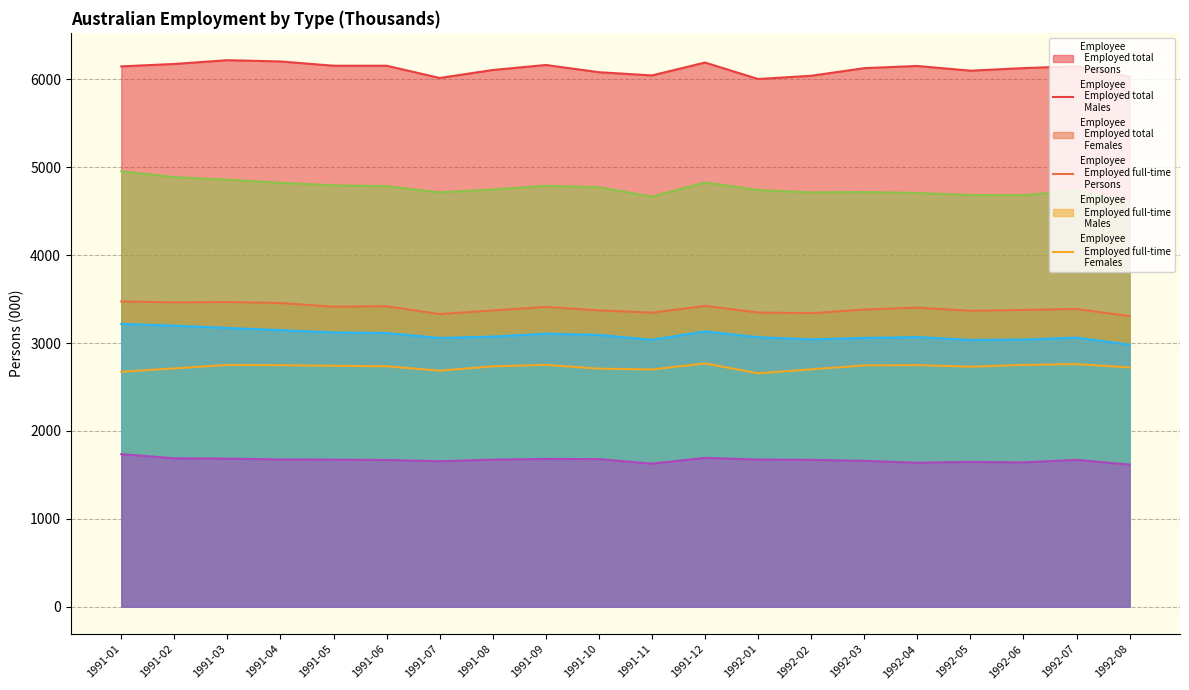

What is the lowest value of the Employee - Employed total - Males series?

3305.7